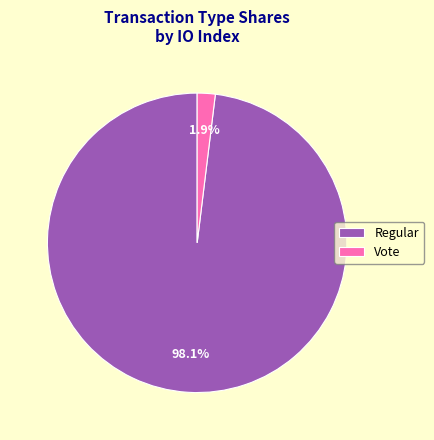

Which has a higher value, Regular or Vote?

Regular